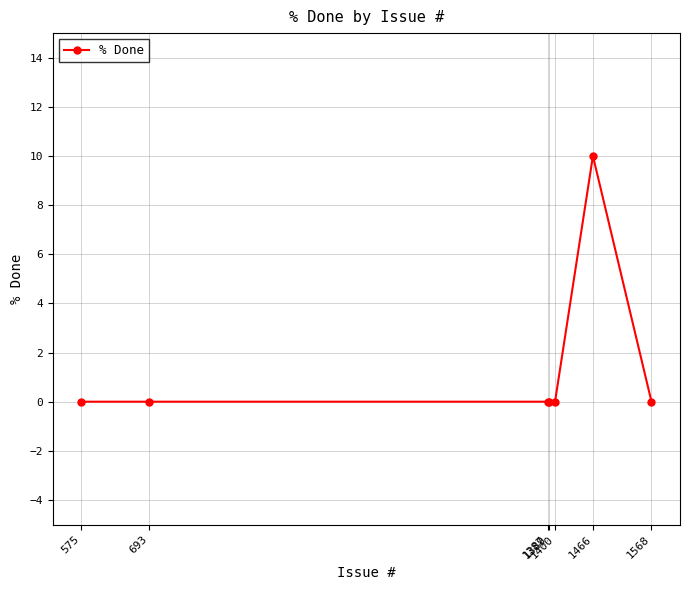

How many lines are shown in the chart?

1